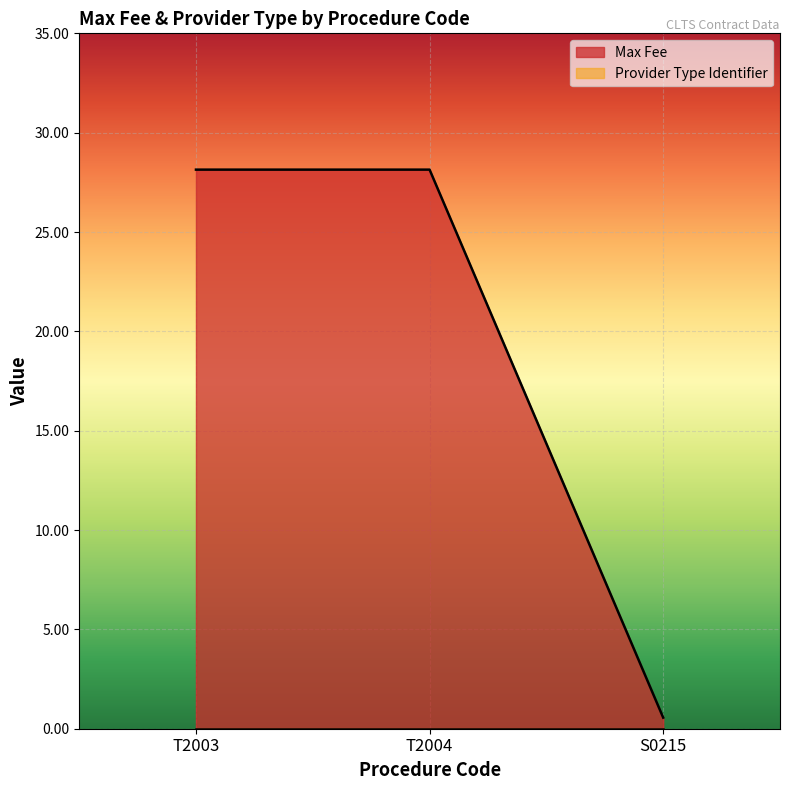

What is the difference between the maximum and minimum values in the Max Fee series?

27.6